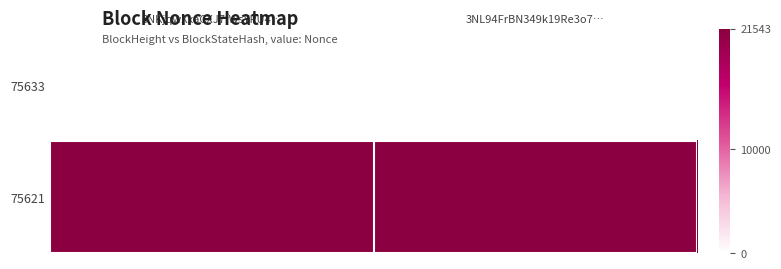

List the series in order of their overall mean, lowest first.

75633, 75621